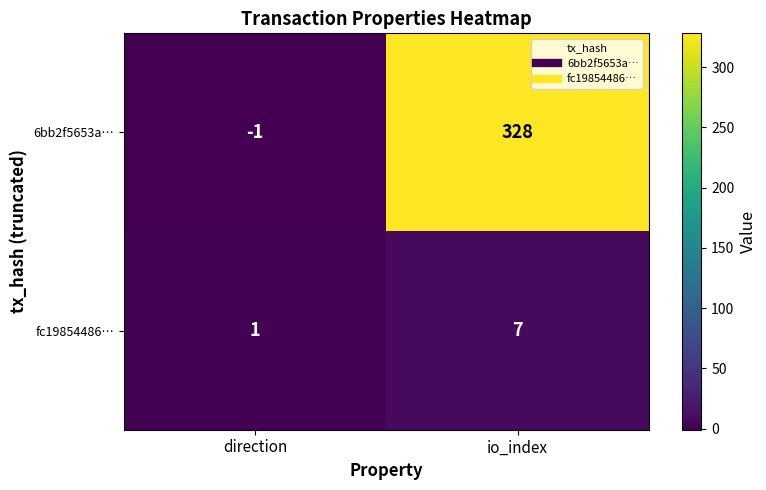

Reading left to right, transcribe all the data shown in this chart.

6bb2f5653a…: direction=-1	io_index=328
fc19854486…: direction=1	io_index=7